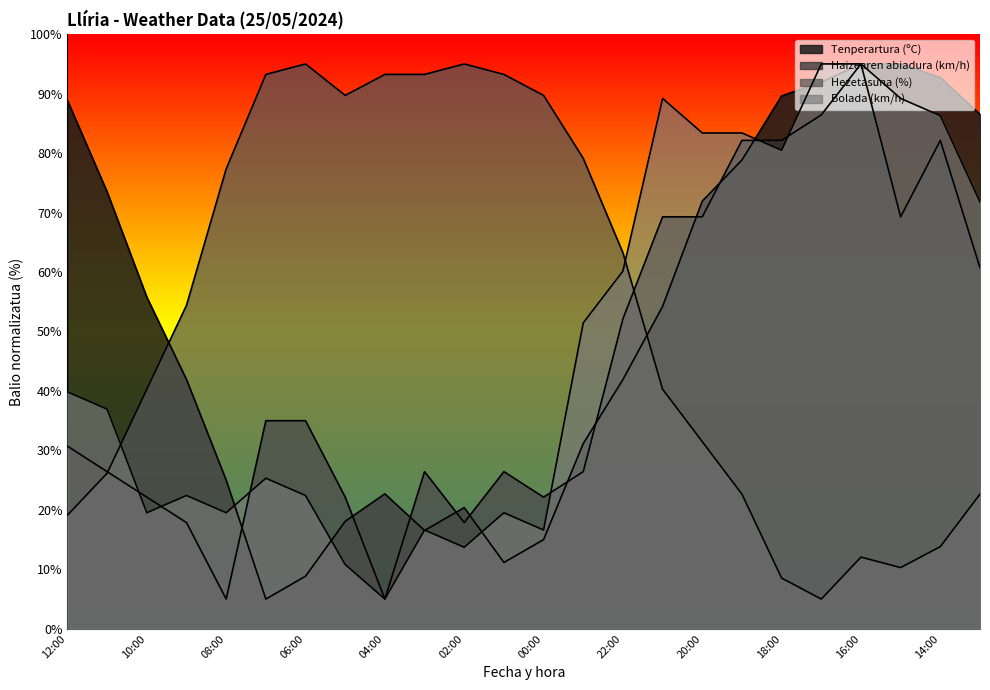

What is the total value across all series at 07:00?

158.6